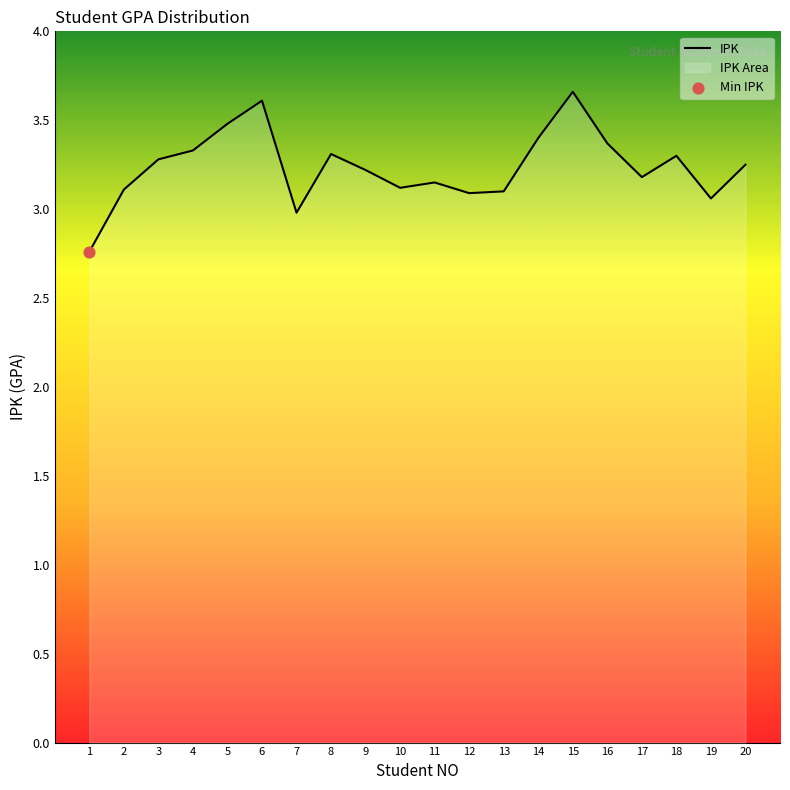

Which has a higher value, 20 or 6?

6